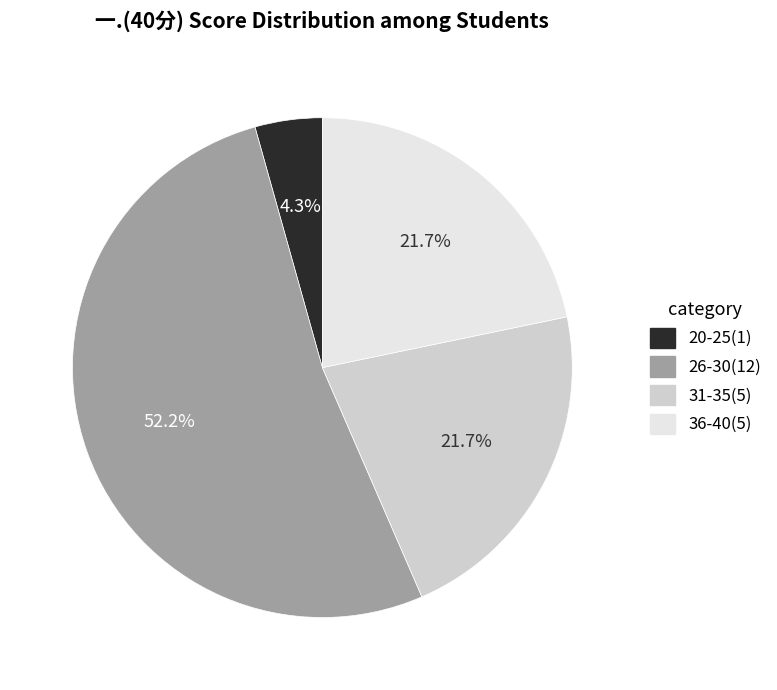

Is there a majority slice in this chart?

Yes